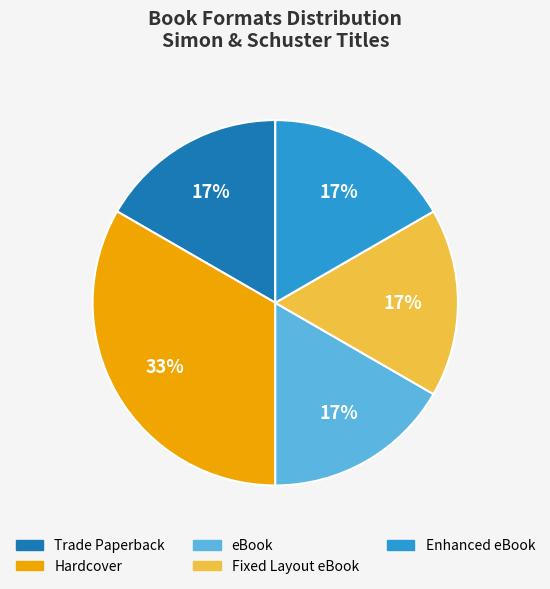

To the nearest percent, what is the average slice percentage?

20%